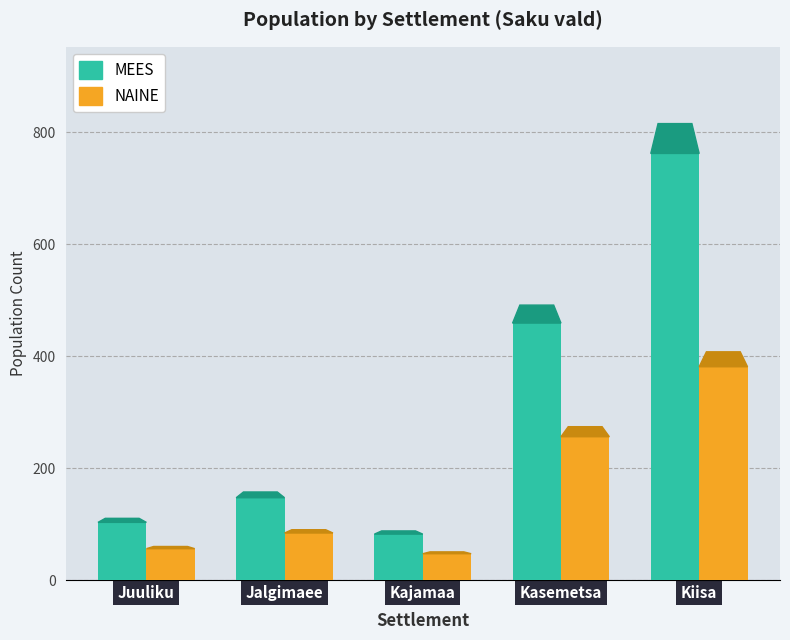

How many data points does each series have?

5